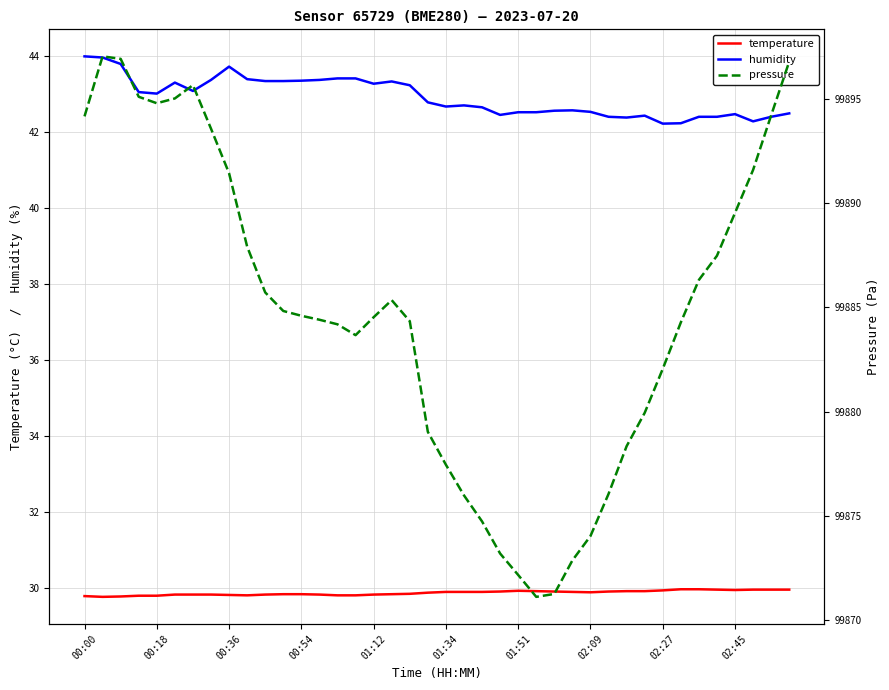

Does the chart have visible grid lines?

Yes